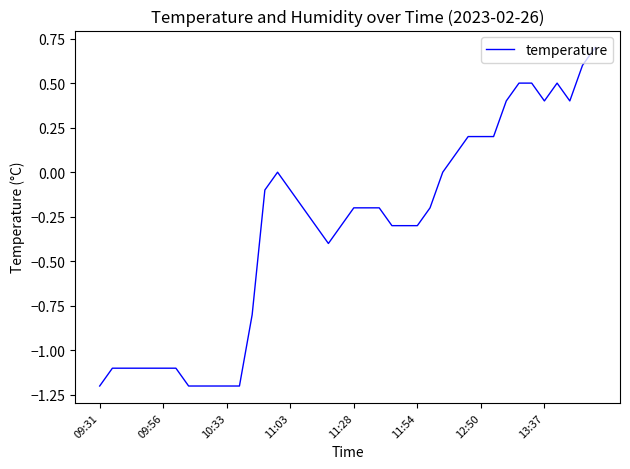

What is the maximum value shown in the chart?

0.7